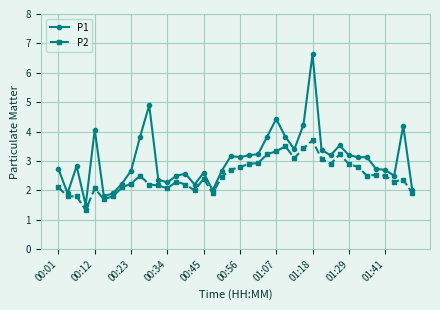

Which series has the widest spread of values?

P1